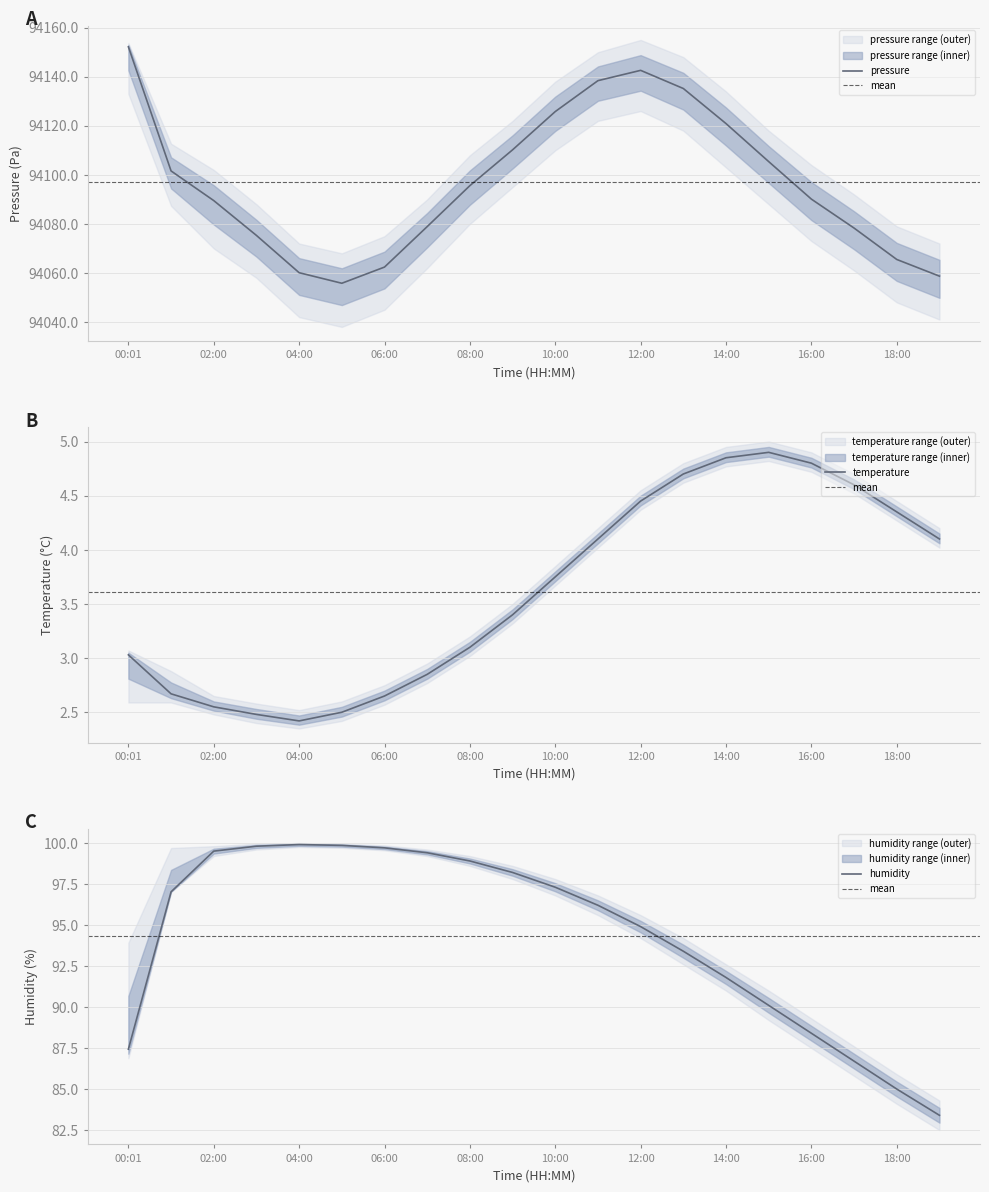

At which label is pressure closest to 94103?

01:00